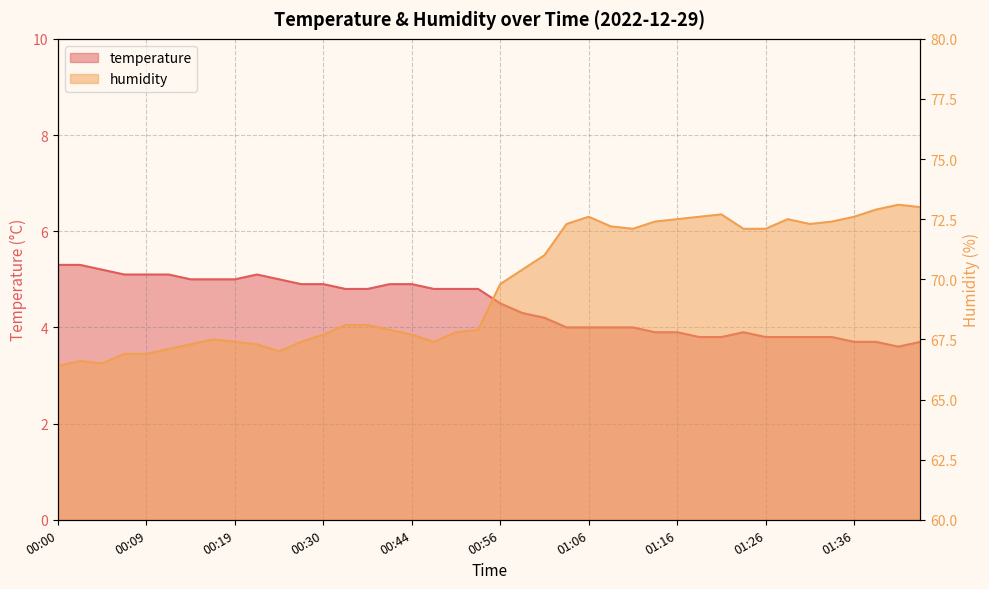

What is the average value of the humidity series?

69.8